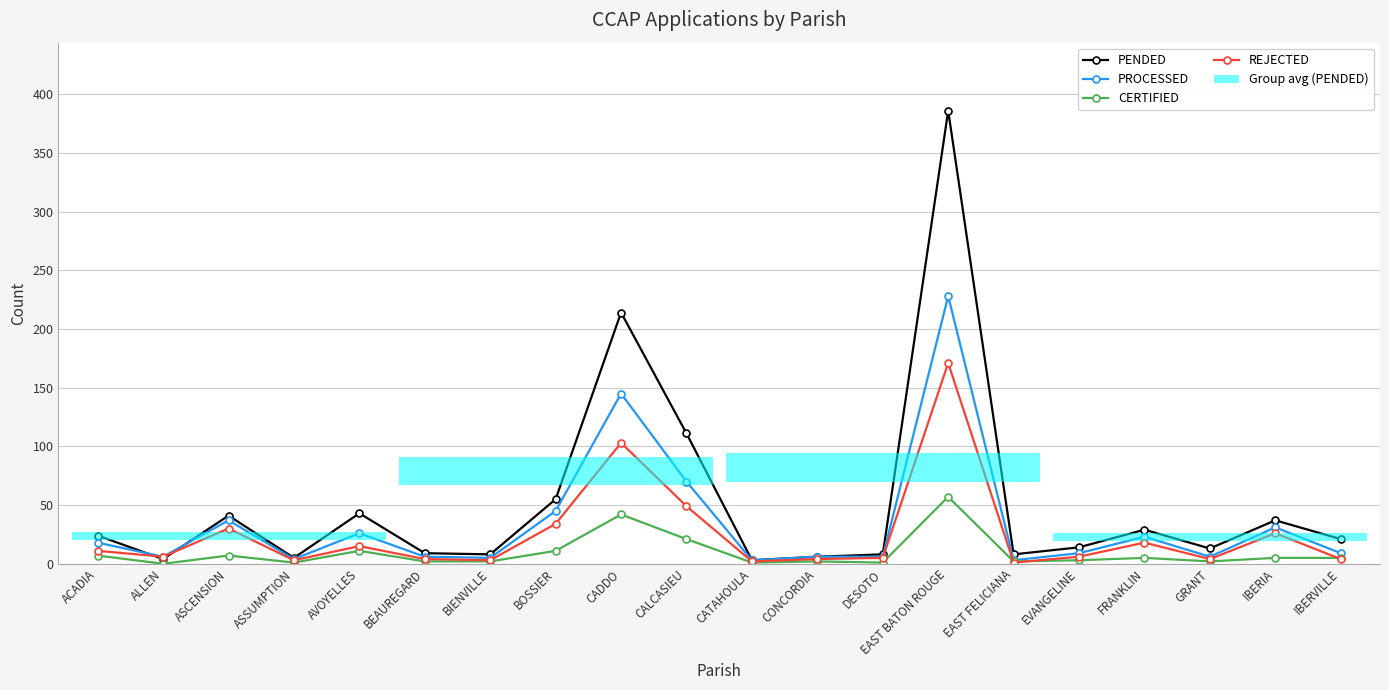

True or false: CERTIFIED and PROCESSED intersect in this chart.

False